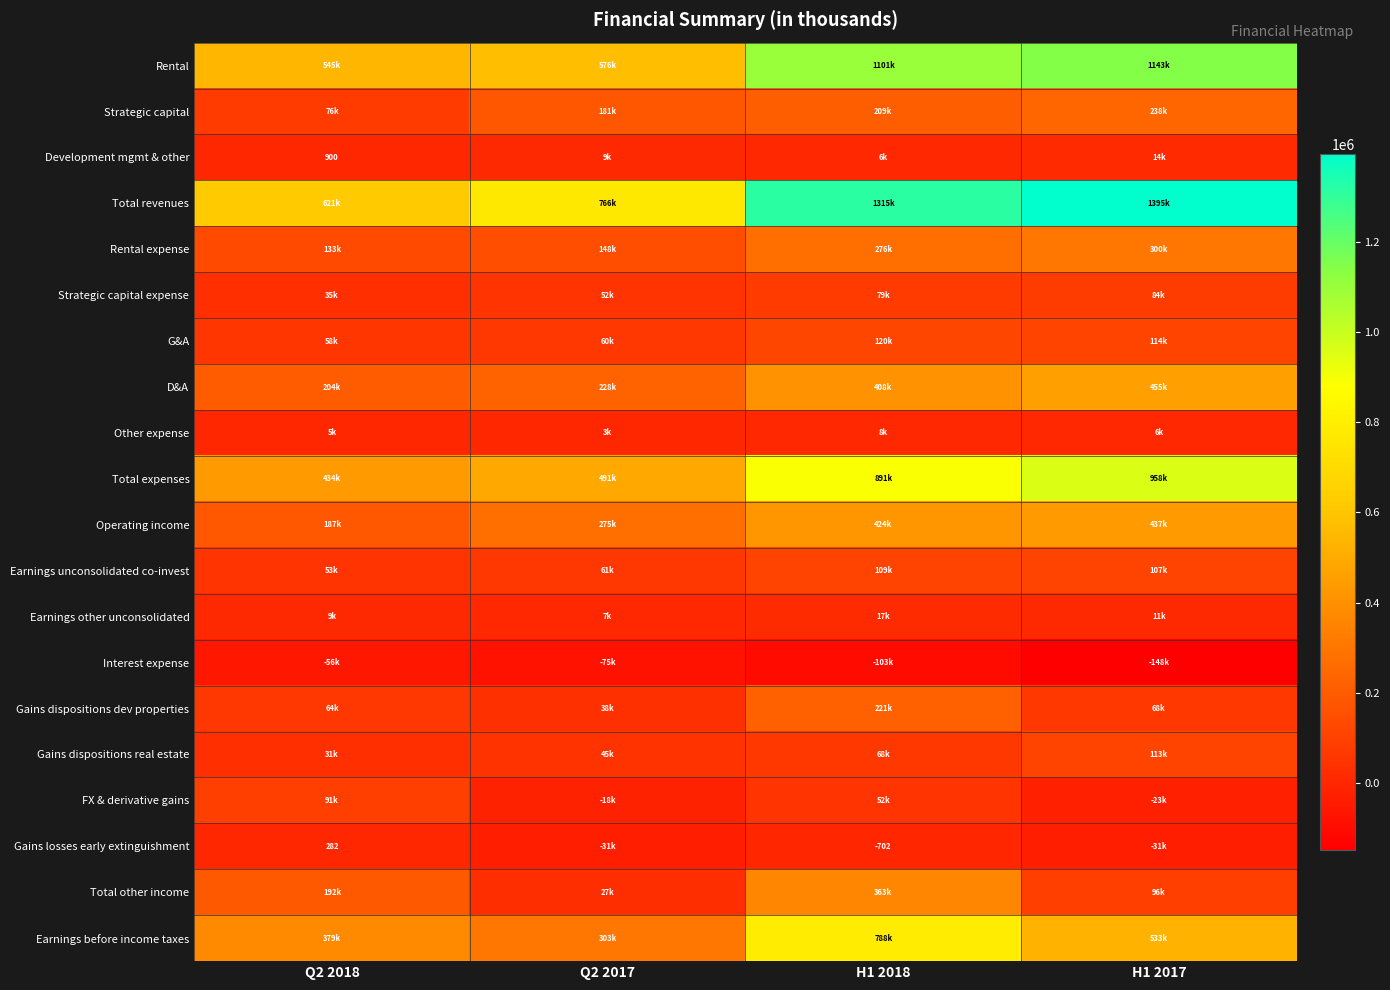

Which series has the largest total across all categories?

Total revenues